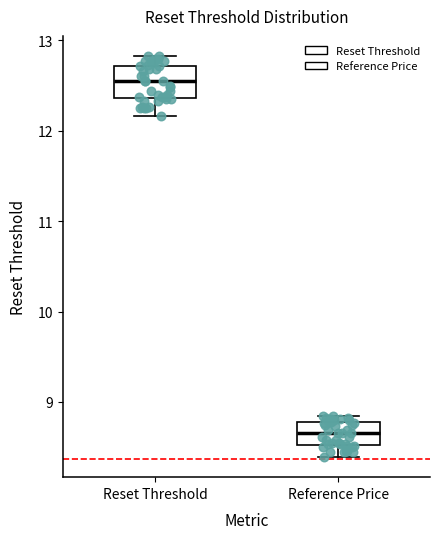

Where does the lower whisker of the box for Reference Price end on the y-axis? The values are not printed on the chart, so give them approximately, as read against the axis.

8.4